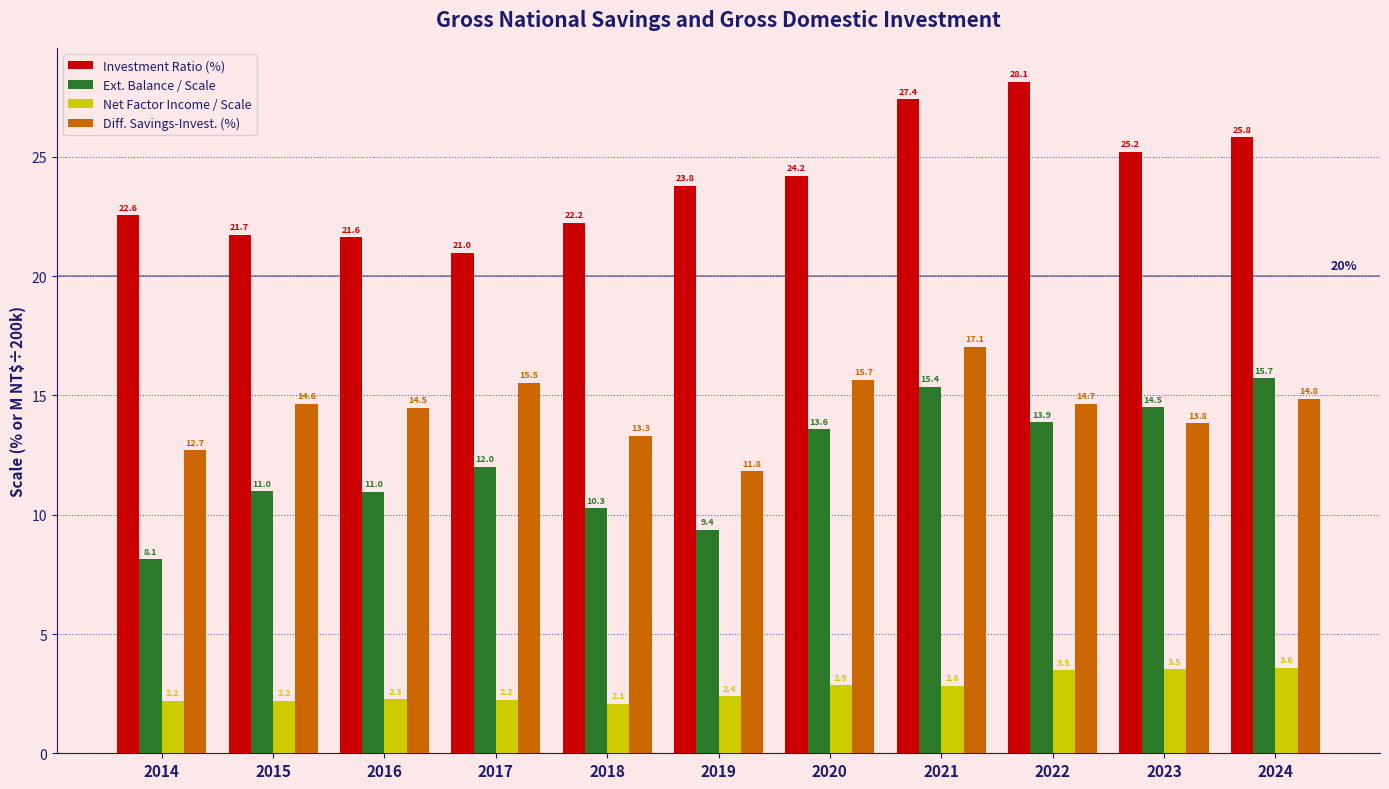

How many values in the Diff. Savings-Invest. (%) series are below 14?

4